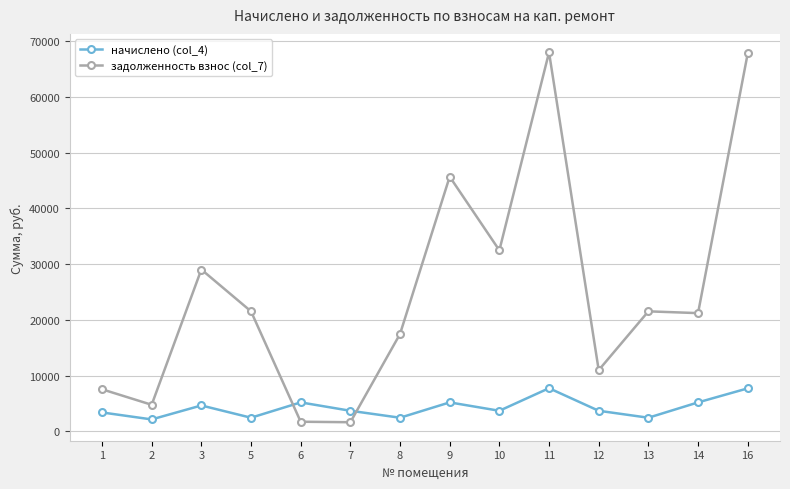

What is the value of the задолженность взнос (col_7) point at the 12th from the left?

21527.3